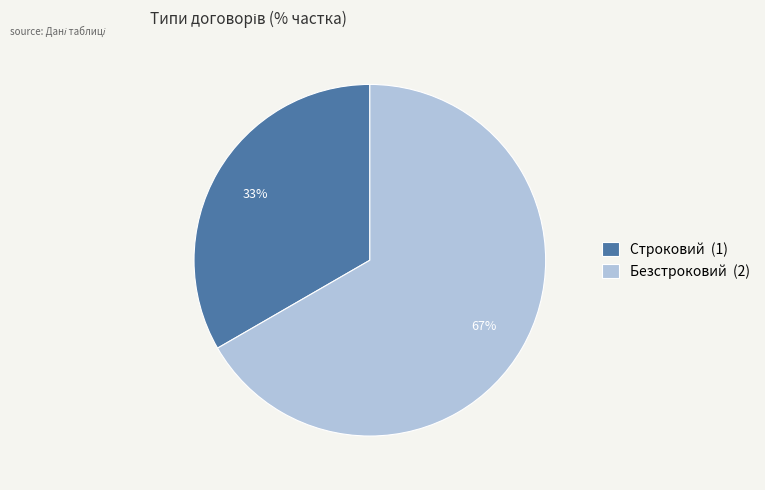

To the nearest percent, what is the average slice percentage?

50%